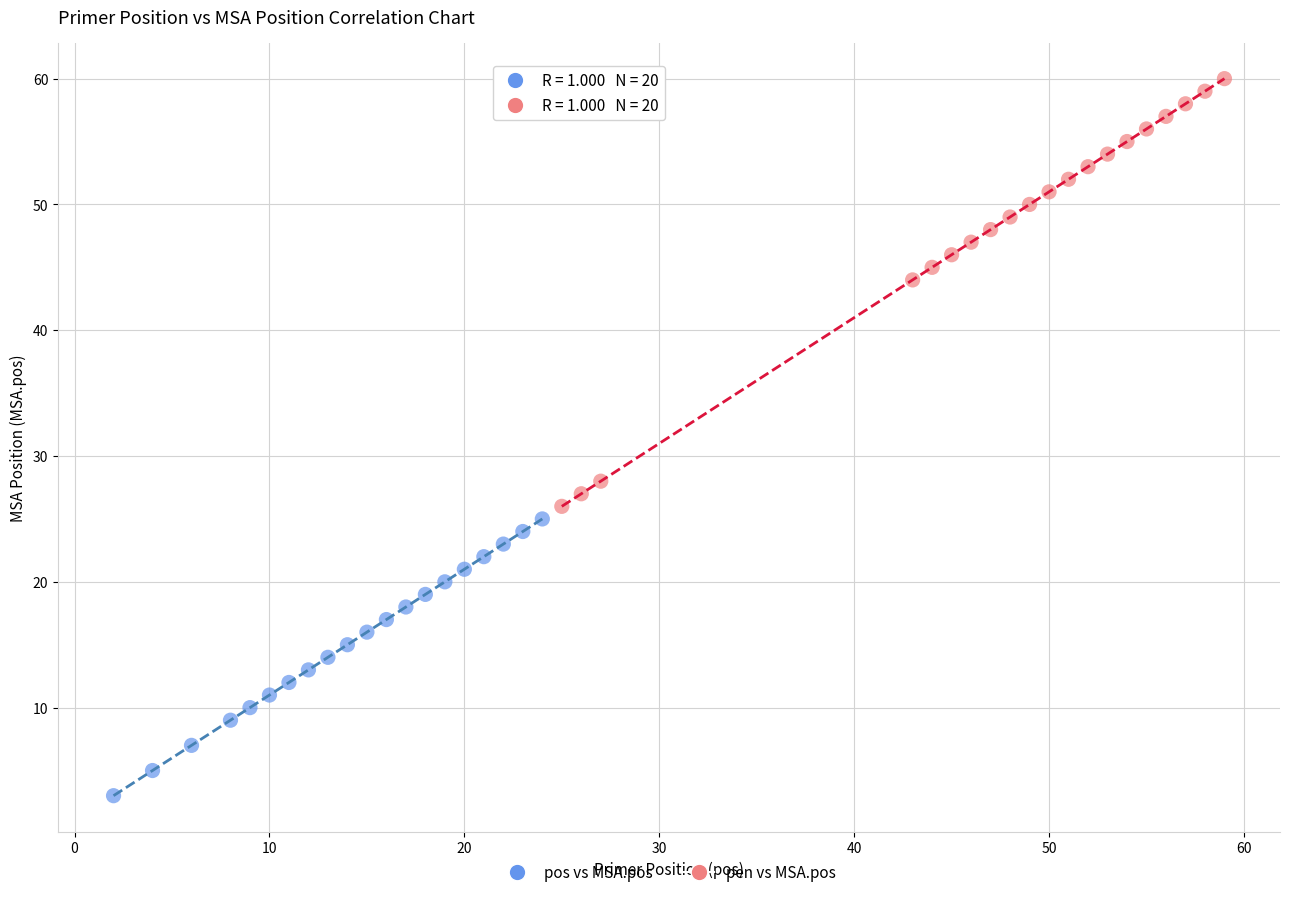

Which series contains the lowest Y value?

pos vs MSA.pos